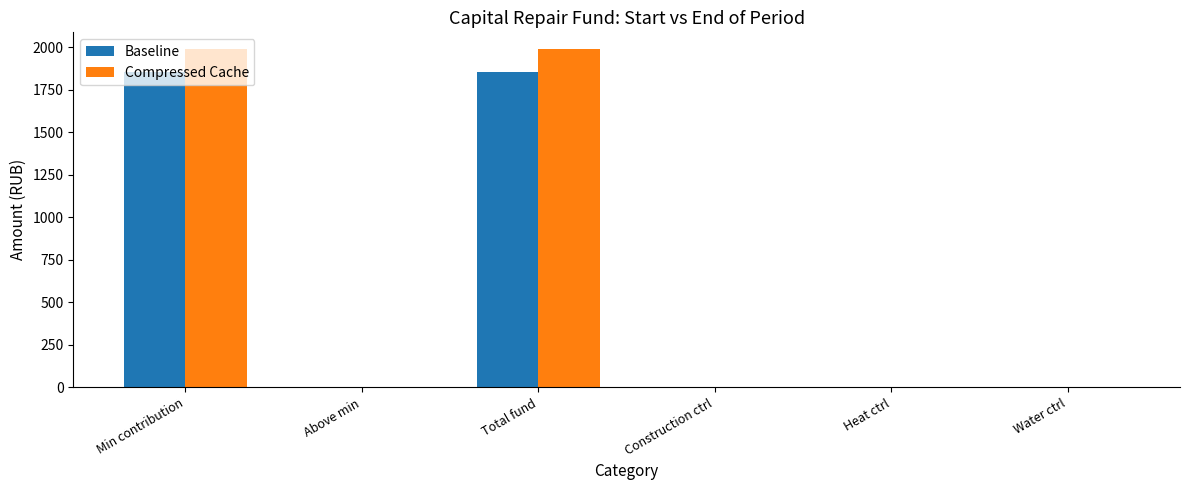

Is it true that Compressed Cache equals -825.9 at Above min?

False